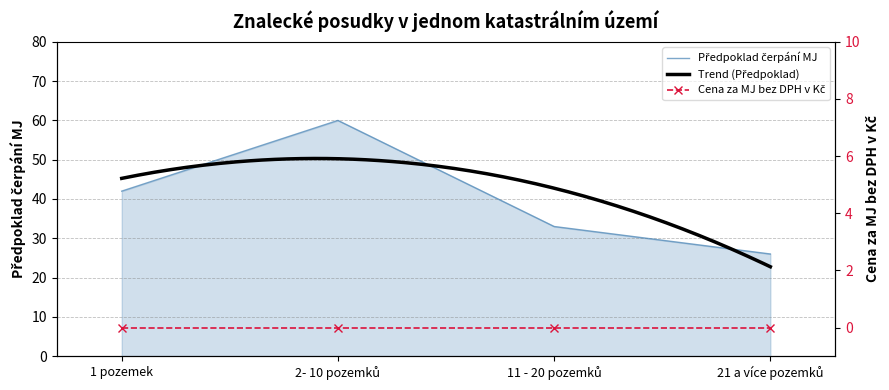

True or false: there are more than 1 points higher than both neighbors.

False